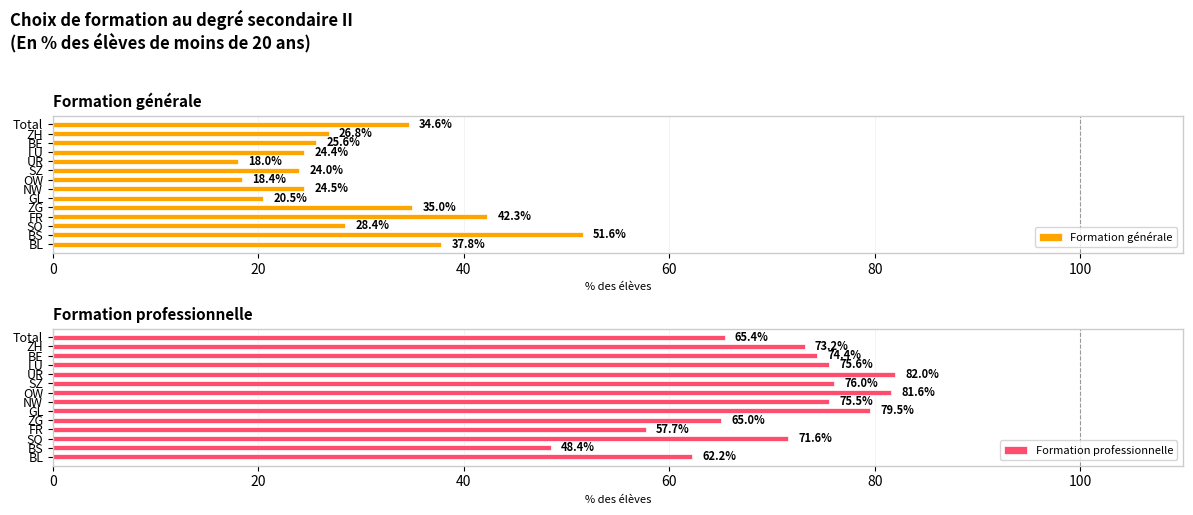

What value does the Formation générale series have at Total?

34.6